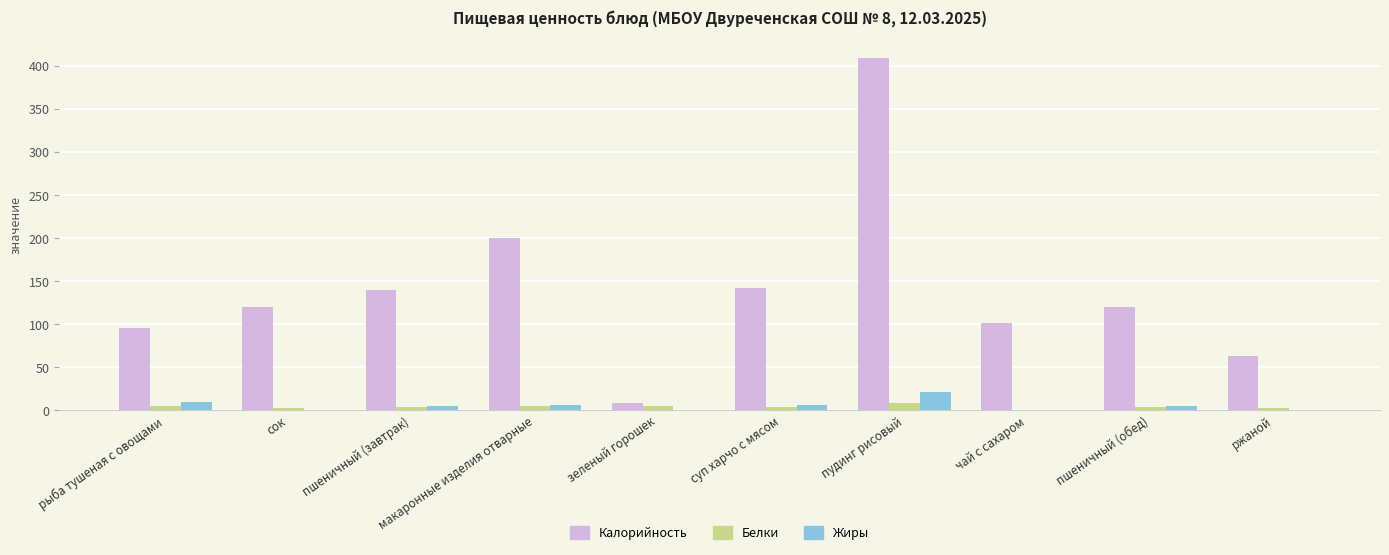

Which series has the largest total across all categories?

Калорийность